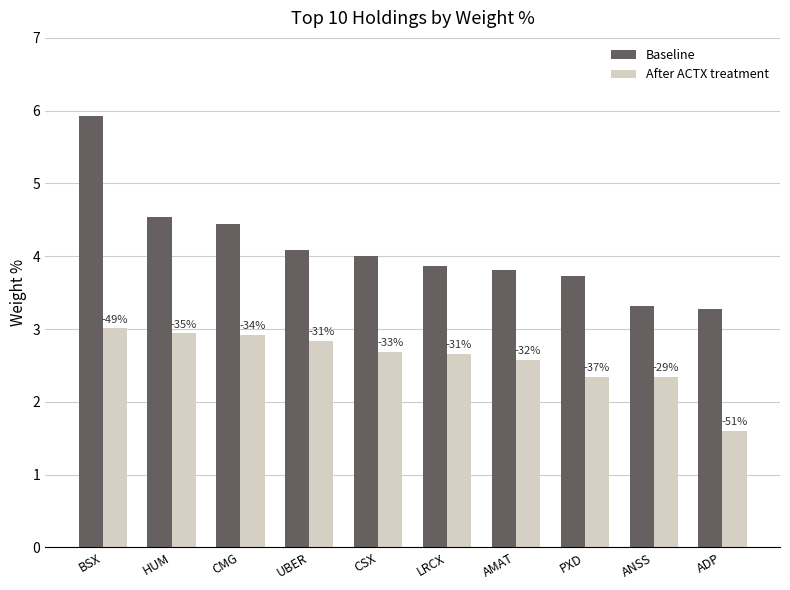

What are all the series names shown in the legend?

Baseline, After ACTX treatment